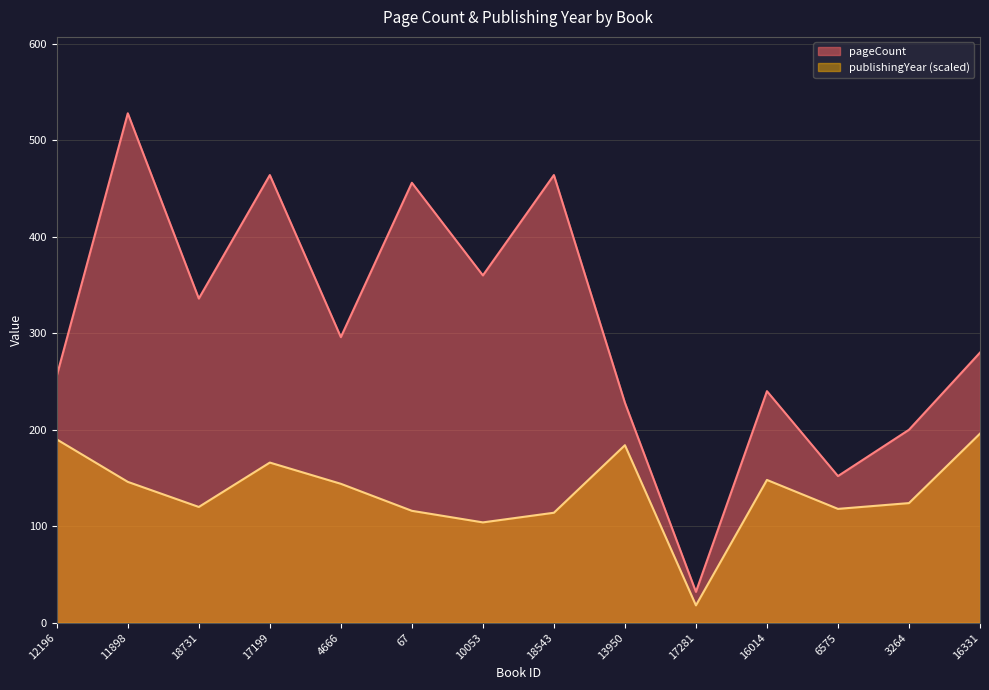

At which label does pageCount first exceed 296?

11898